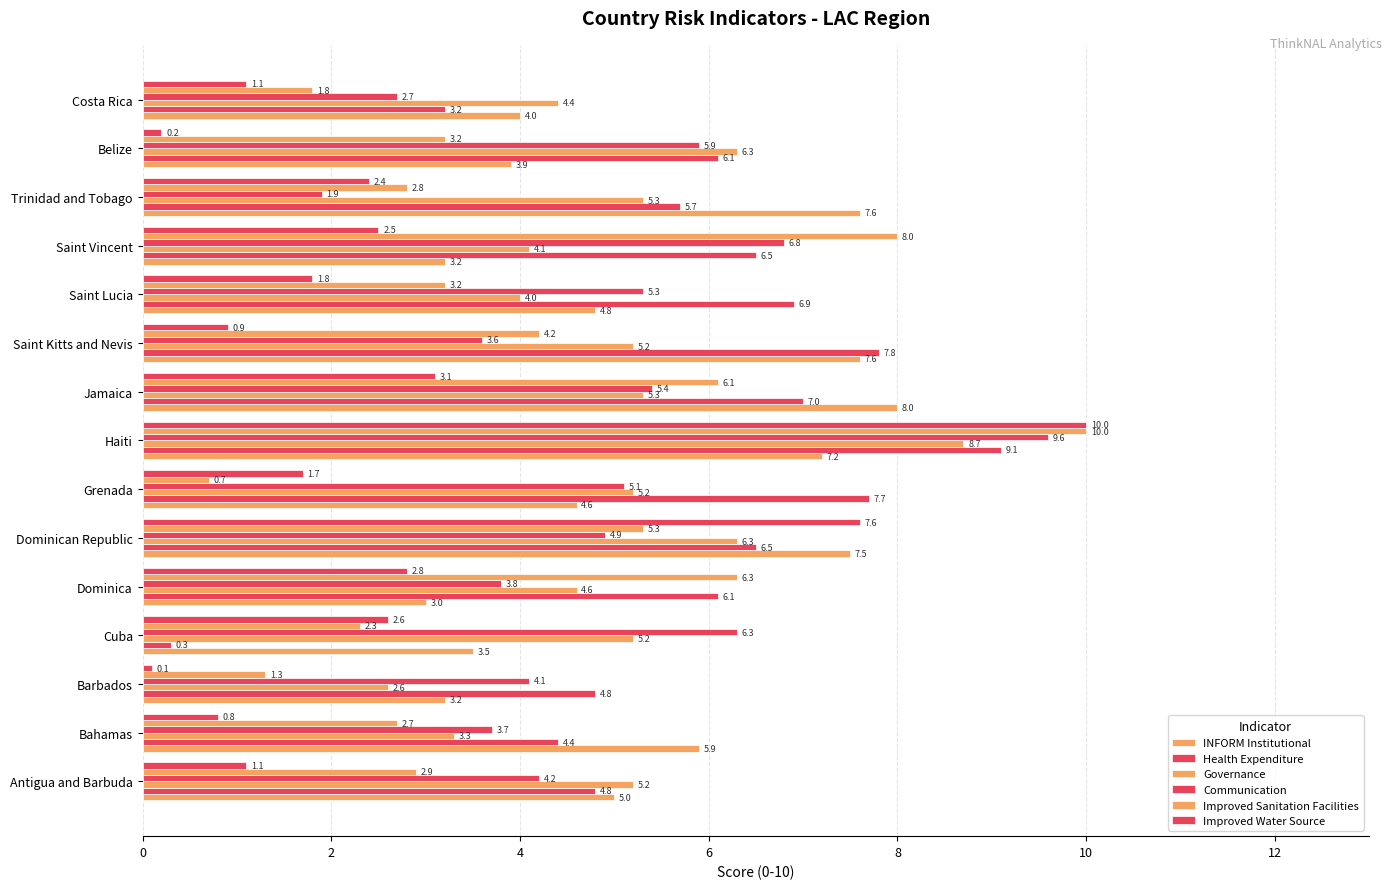

What is the smallest value displayed?

0.1